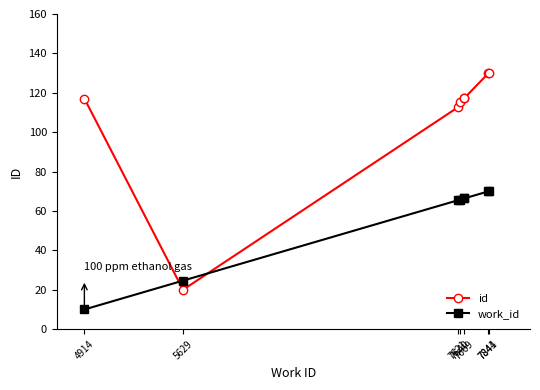

Which has a higher value, 7669 or 5629?

7669